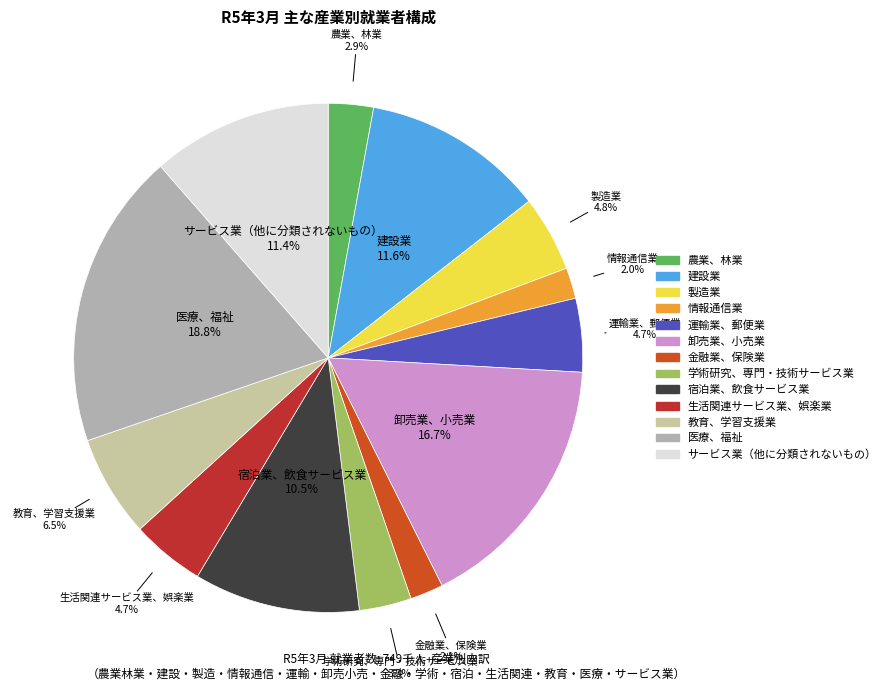

Which slice is the largest?

医療、福祉